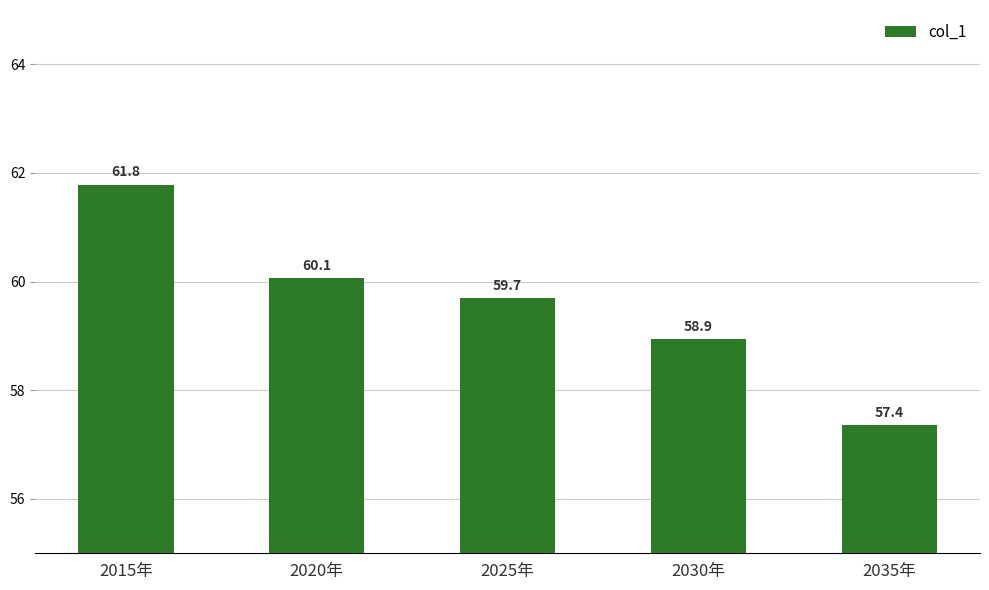

What is the change in value from 2020年 to 2035年?

-2.7